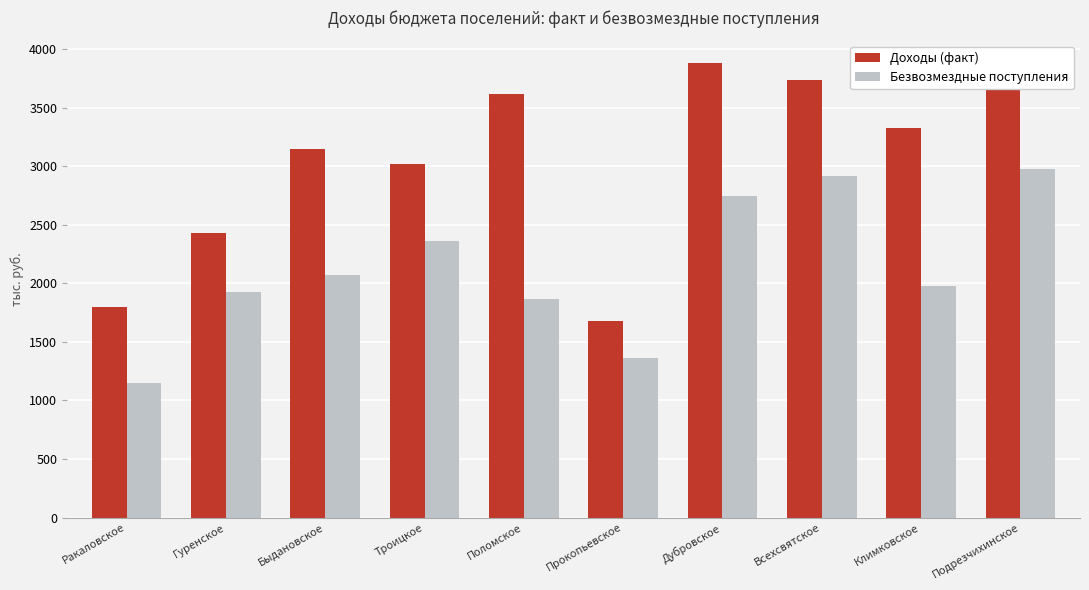

Reading right to left, list all the values displayed in this chart.

Доходы (факт): Подрезчихинское=3690.8	Климковское=3324.0	Всехсвятское=3736.4	Дубровское=3881.8	Прокопьевское=1677.7	Поломское=3619.7	Троицкое=3020.4	Быдановское=3151.1	Гуренское=2426.5	Ракаловское=1800.8
Безвозмездные поступления: Подрезчихинское=2973.9	Климковское=1980.0	Всехсвятское=2914.2	Дубровское=2743.5	Прокопьевское=1360.9	Поломское=1867.2	Троицкое=2358.7	Быдановское=2075.1	Гуренское=1922.7	Ракаловское=1153.2